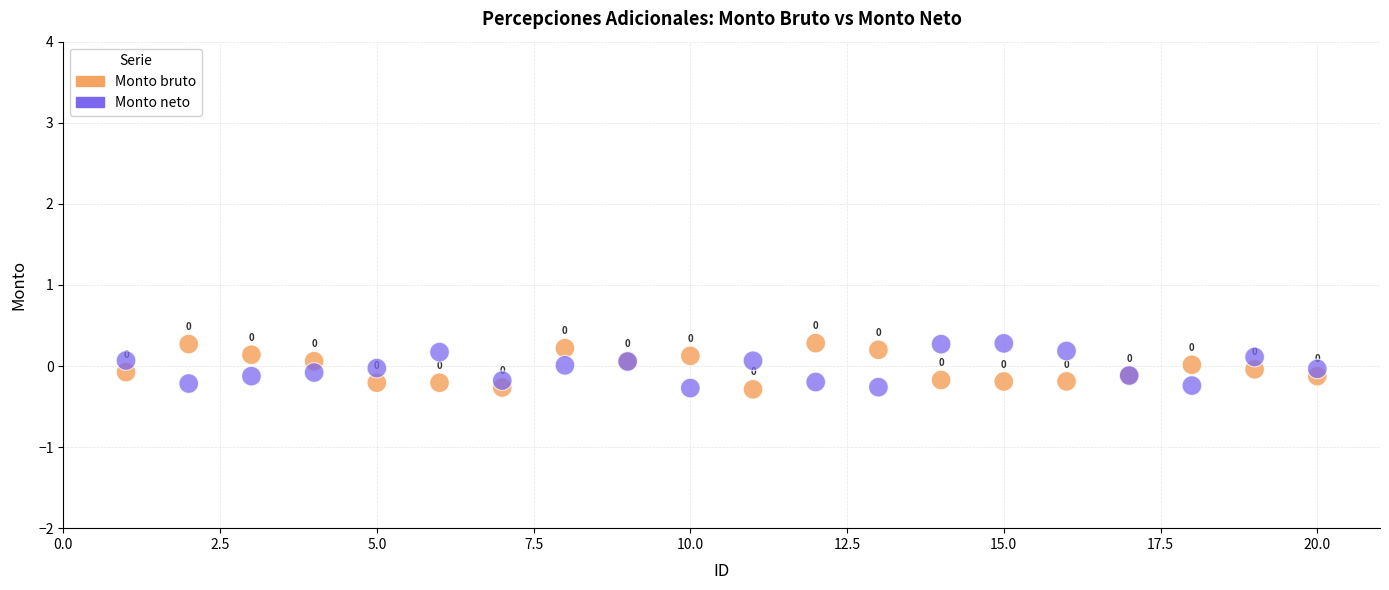

Which series contains the highest Y value?

Monto bruto